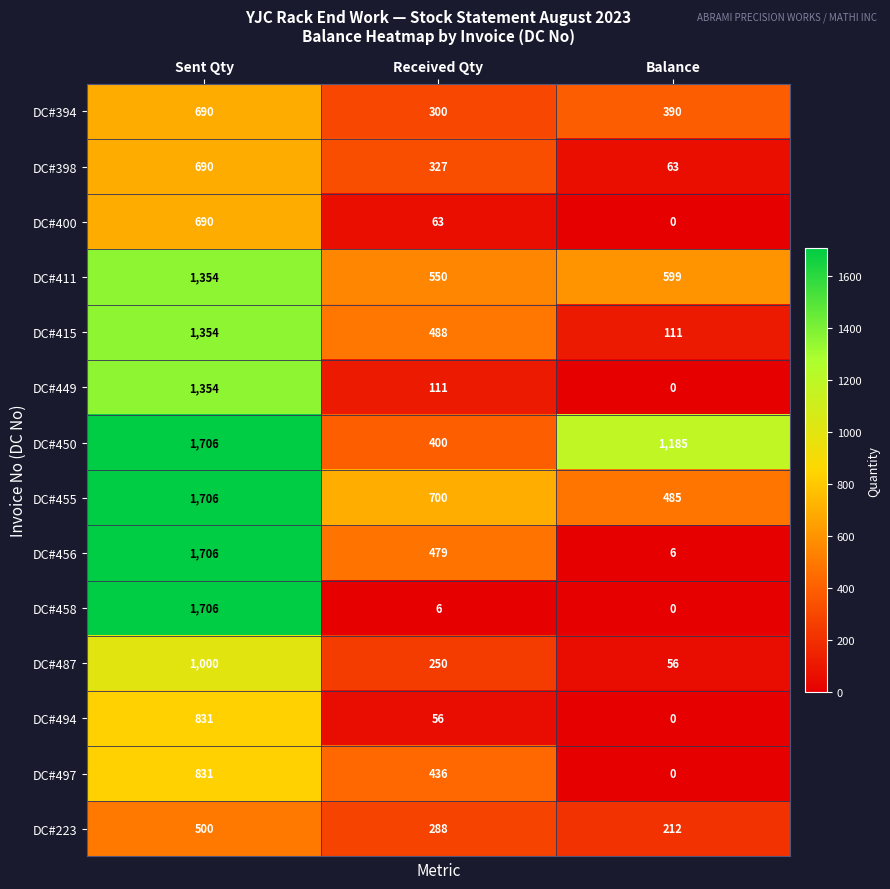

At which category is the sum across all series the highest?

Sent Qty